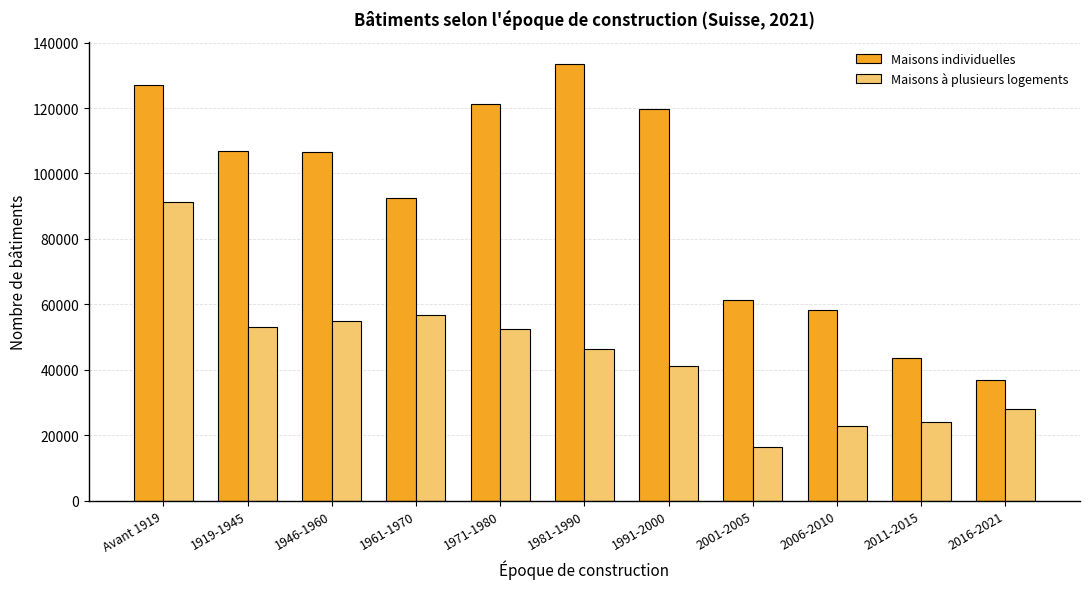

Is it true that Maisons individuelles equals 66121 at 1971-1980?

False